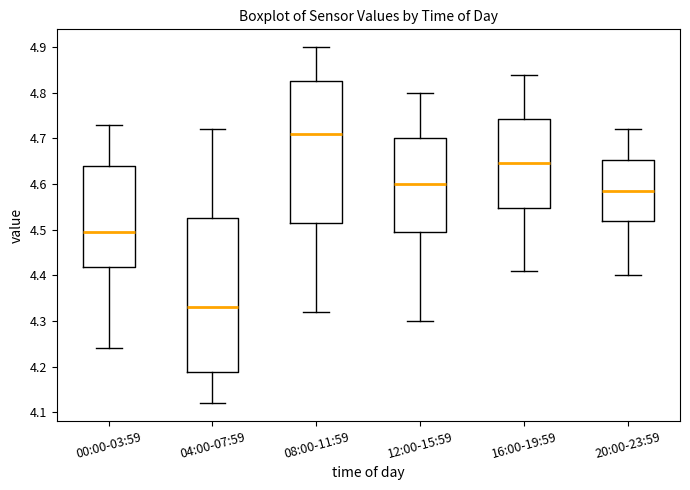

Reading left to right, read every box against the y-axis: the position of its median line, the range the box covers, and the ends of its whiskers. The values are not printed on the chart, so give them approximately, as read against the axis.

00:00-03:59: median 4.50, box 4.42 to 4.64, whiskers 4.24 to 4.73
04:00-07:59: median 4.33, box 4.19 to 4.53, whiskers 4.12 to 4.72
08:00-11:59: median 4.71, box 4.52 to 4.83, whiskers 4.32 to 4.90
12:00-15:59: median 4.60, box 4.50 to 4.70, whiskers 4.30 to 4.80
16:00-19:59: median 4.65, box 4.55 to 4.74, whiskers 4.41 to 4.84
20:00-23:59: median 4.59, box 4.52 to 4.65, whiskers 4.40 to 4.72